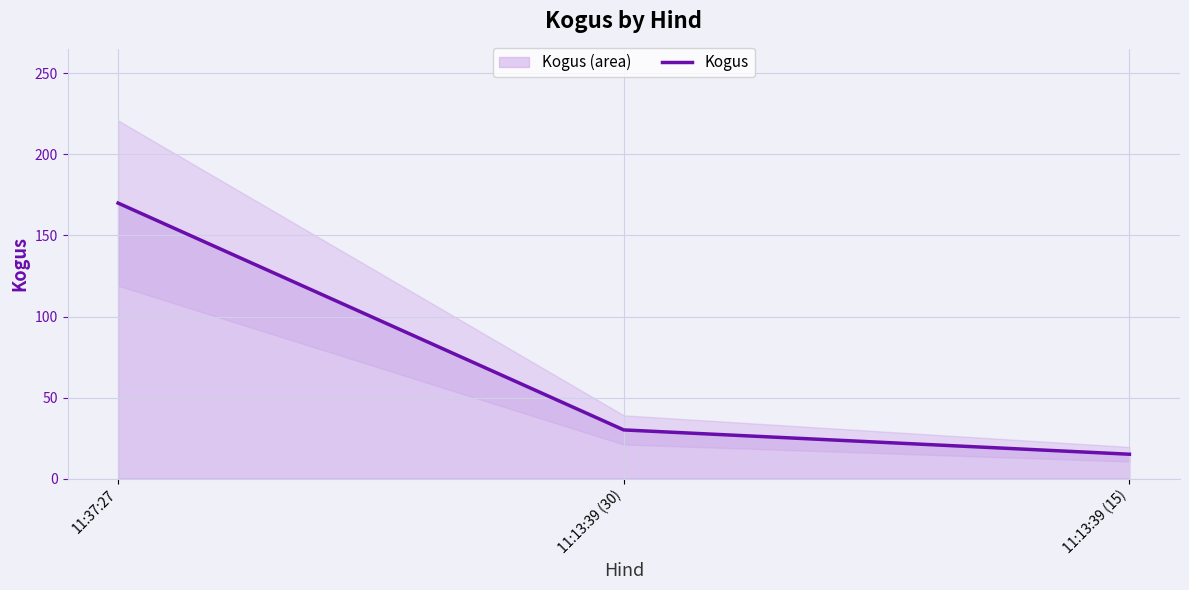

At which category does the chart reach its minimum across all series?

11:13:39 (15)